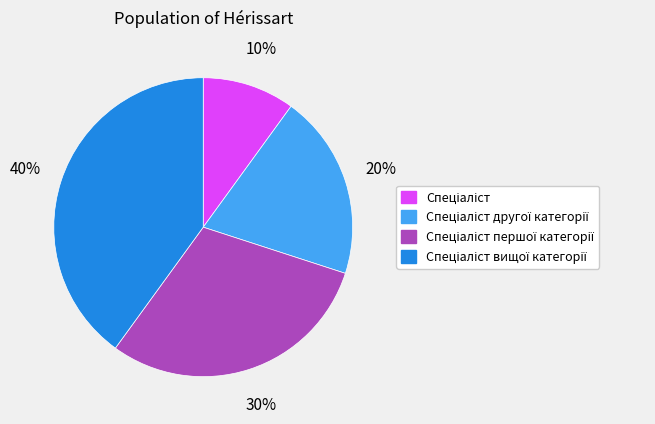

To the nearest percent, what is the difference between the largest and smallest slice percentages?

30%